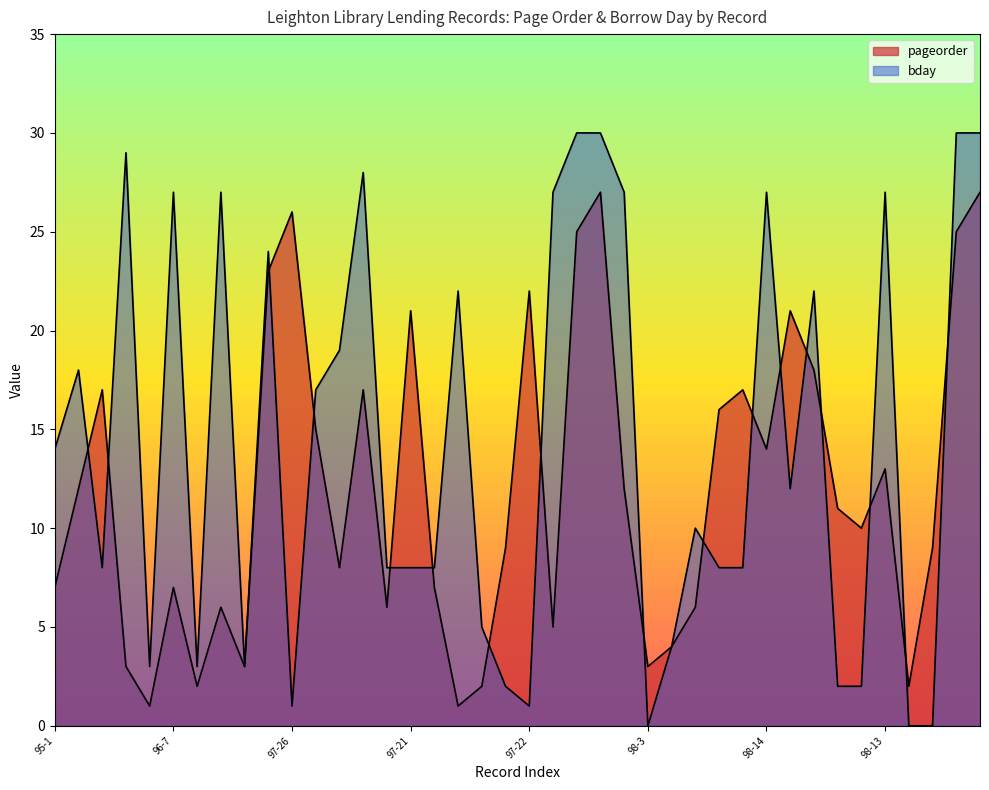

True or false: bday and pageorder intersect in this chart.

True